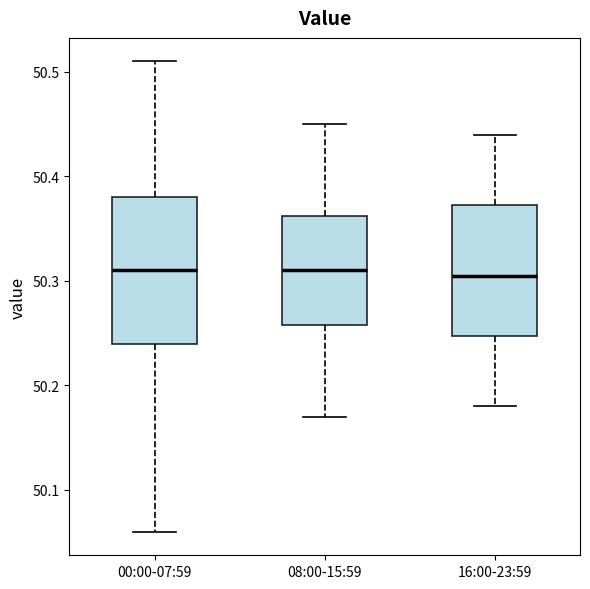

Which box is the tallest, from its lower edge to its upper edge?

00:00-07:59